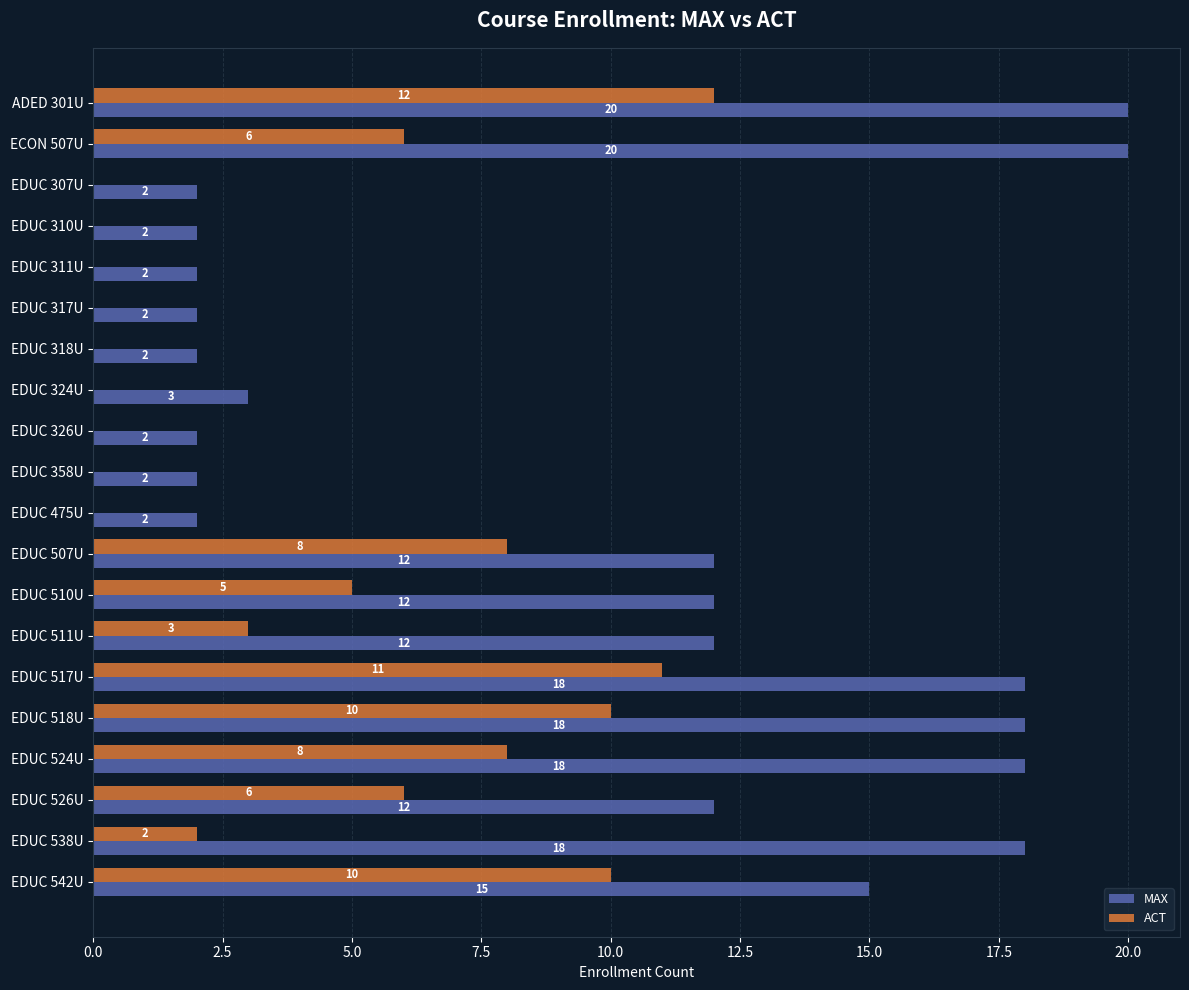

What is the sum of all ACT values?

81